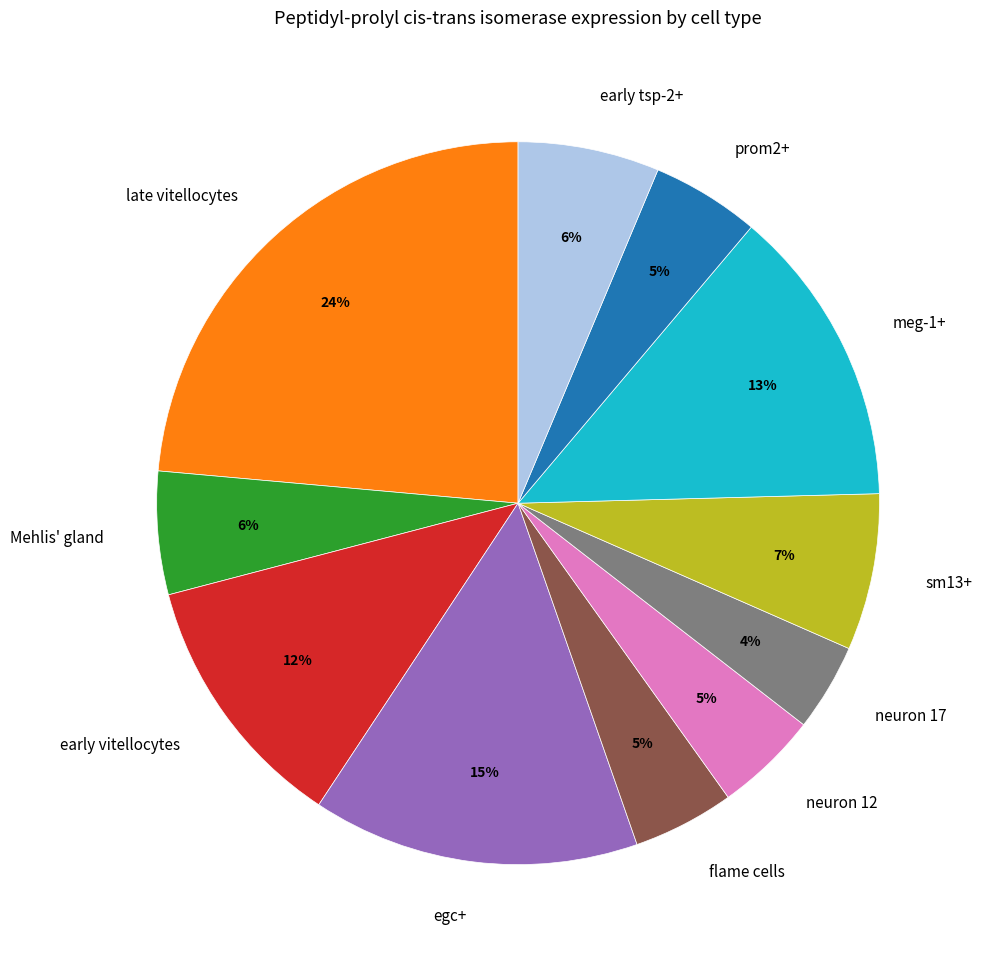

Which has a higher value, late vitellocytes or Mehlis' gland?

late vitellocytes